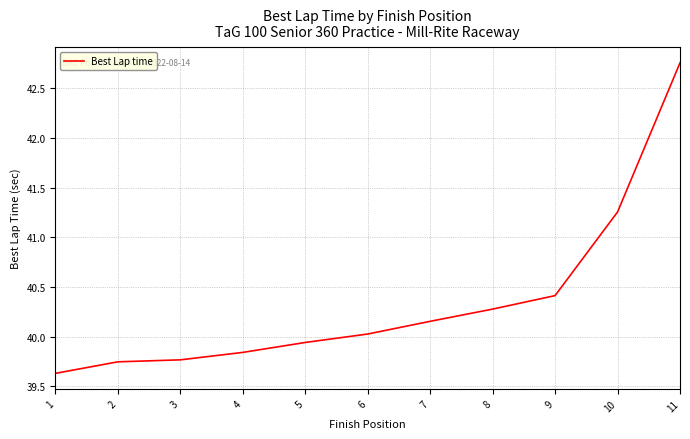

What value does the data have at 1?

39.6